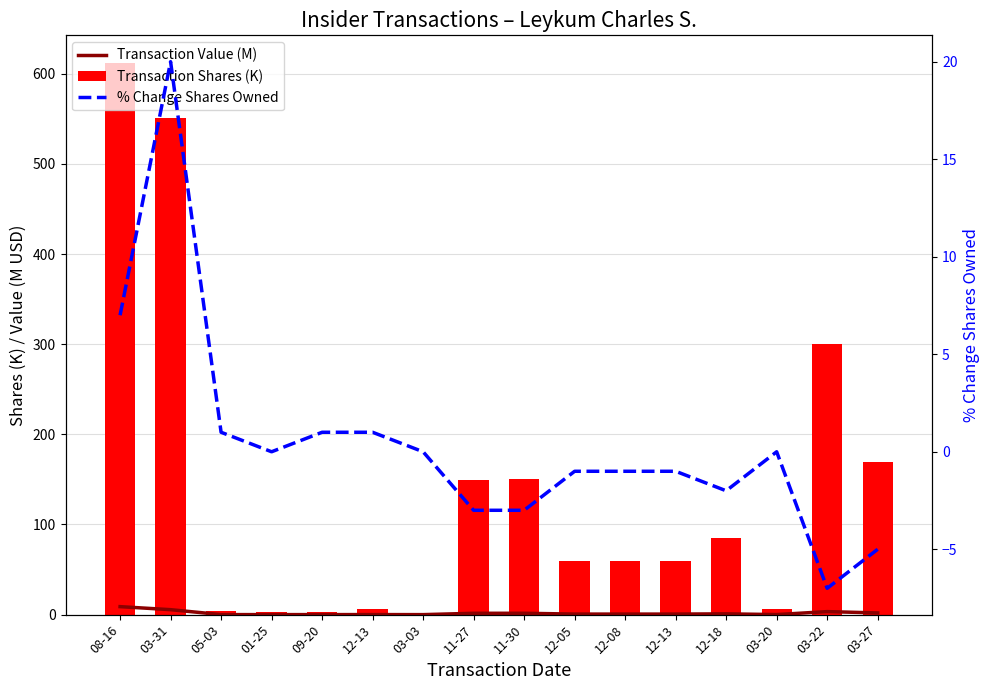

Where is Transaction Shares (K) nearest to the value 306?

03-22